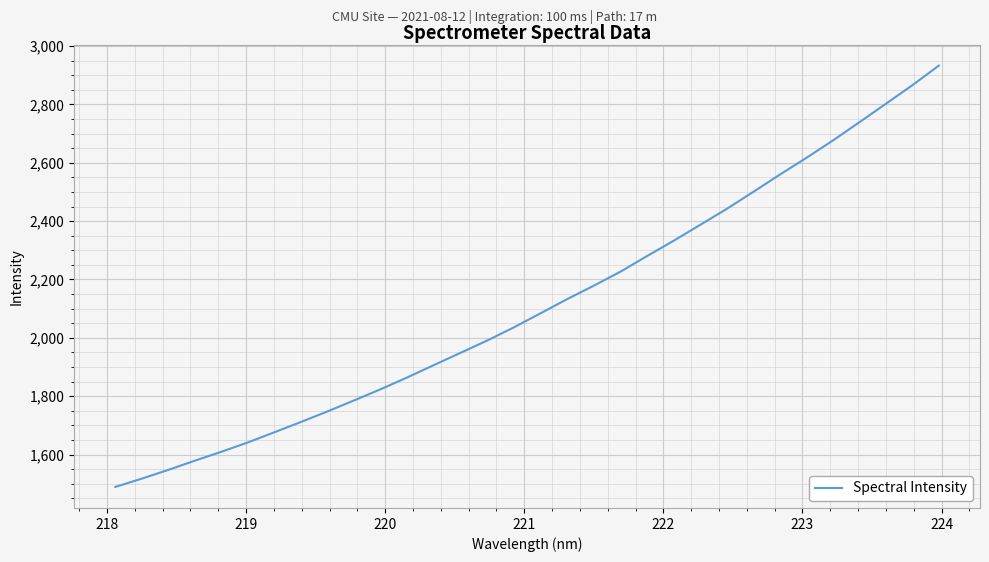

What is the average value?

2113.6